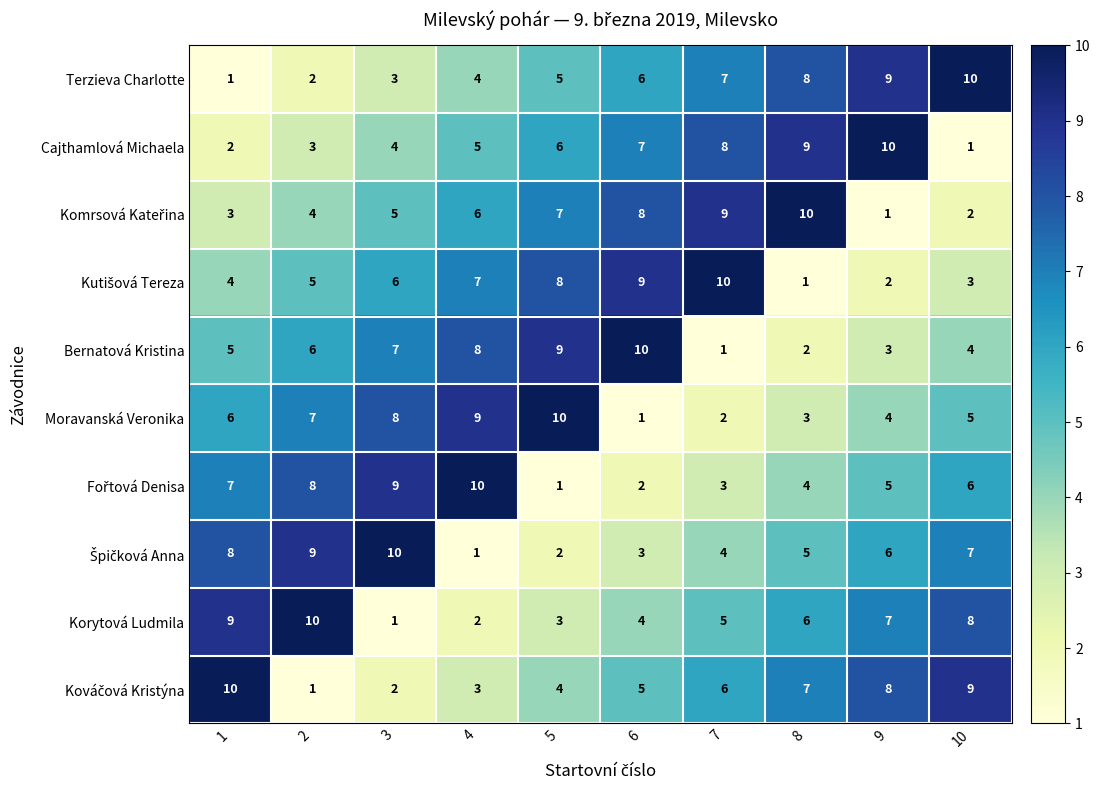

Count the number of data series in this chart.

10